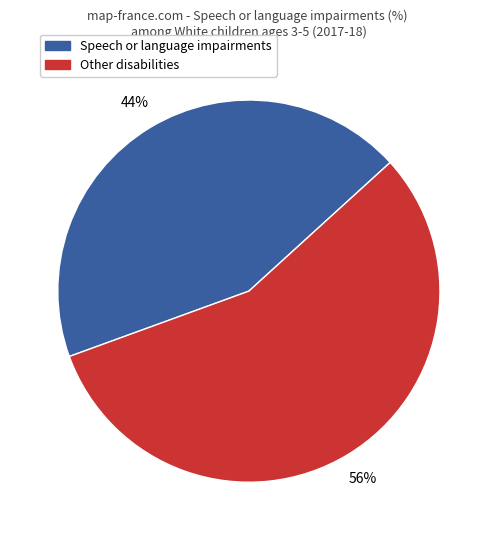

Does any single category account for the majority?

Yes